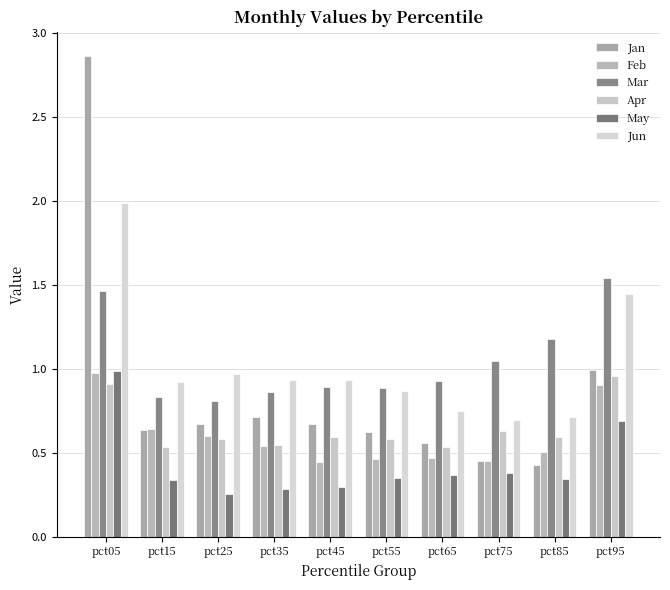

What is the maximum value shown in the chart?

2.9